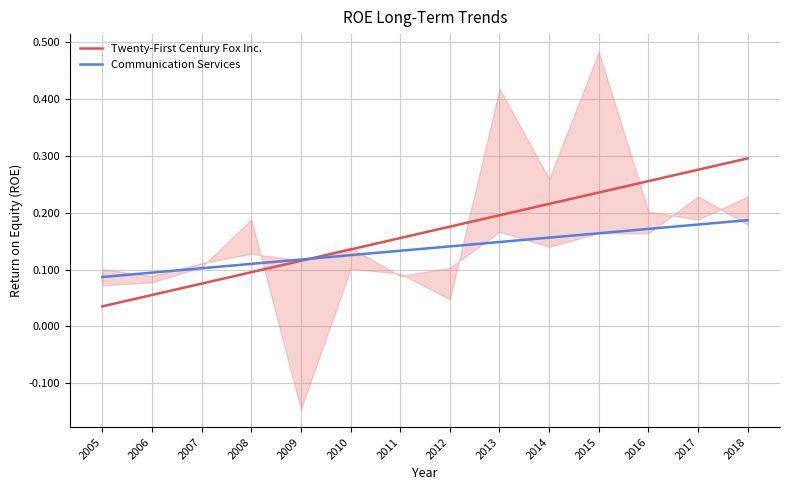

True or false: Twenty-First Century Fox Inc. has more than 0 interior local peaks.

False